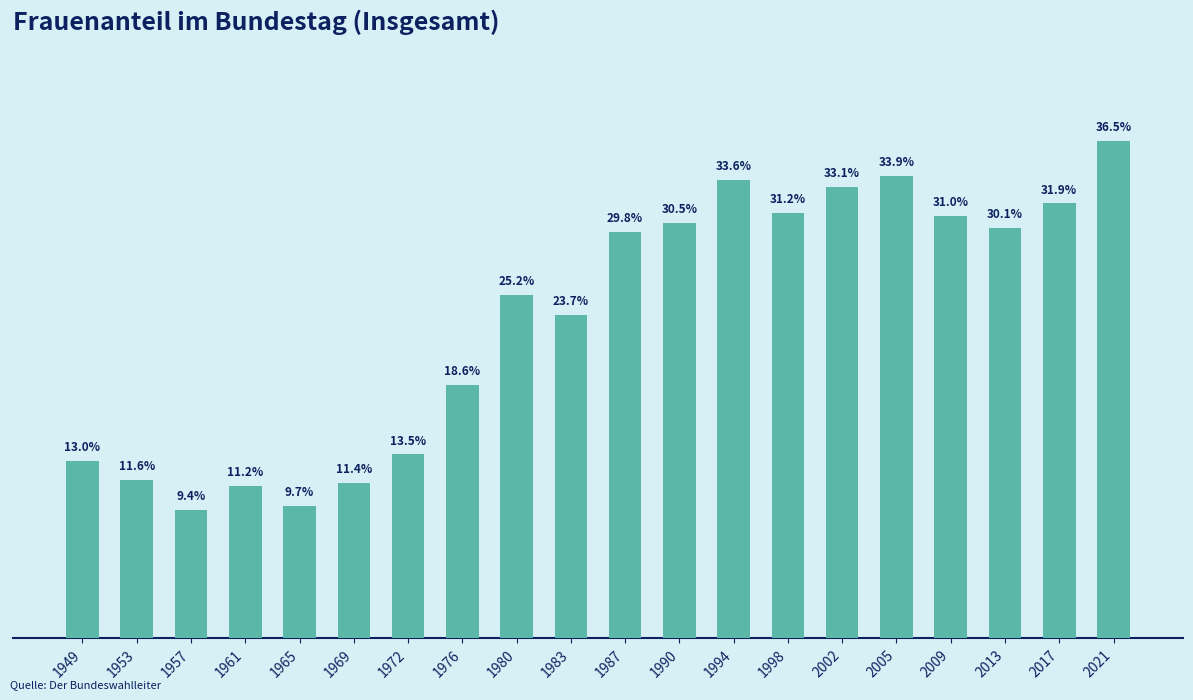

Rank the categories by value from highest to lowest.

2021, 2005, 1994, 2002, 2017, 1998, 2009, 1990, 2013, 1987, 1980, 1983, 1976, 1972, 1949, 1953, 1969, 1961, 1965, 1957